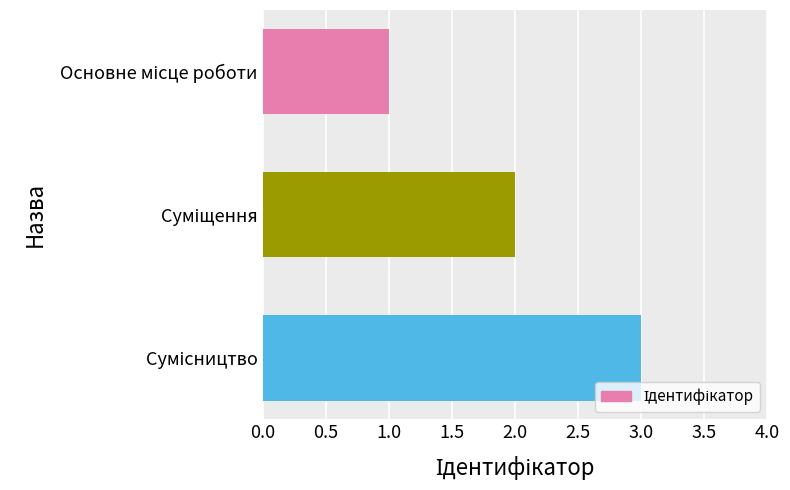

What is the difference between the second highest and minimum values?

1